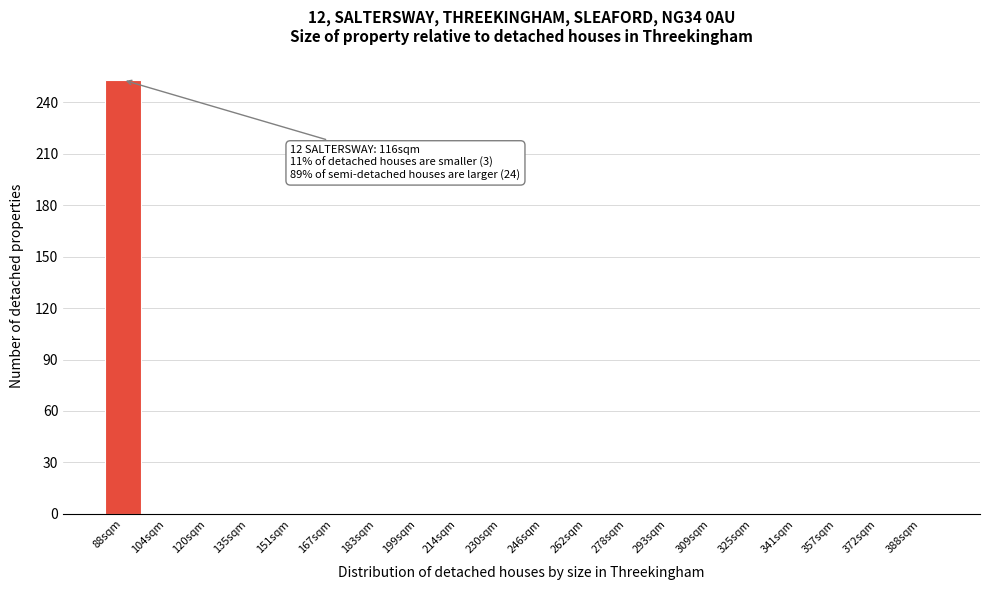

Reading left to right, transcribe all the data shown in this chart.

88sqm=253	104sqm=0	120sqm=0	135sqm=0	151sqm=0	167sqm=0	183sqm=0	199sqm=0	214sqm=0	230sqm=0	246sqm=0	262sqm=0	278sqm=0	293sqm=0	309sqm=0	325sqm=0	341sqm=0	357sqm=0	372sqm=0	388sqm=0